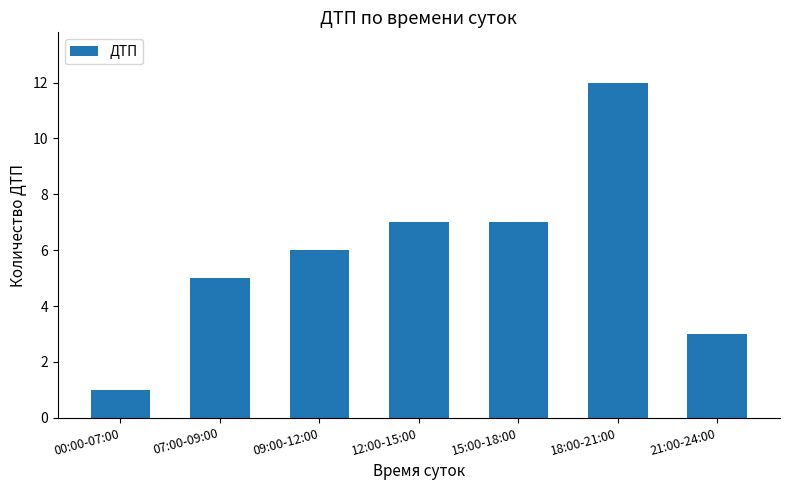

Does the chart contain stacked bars?

No